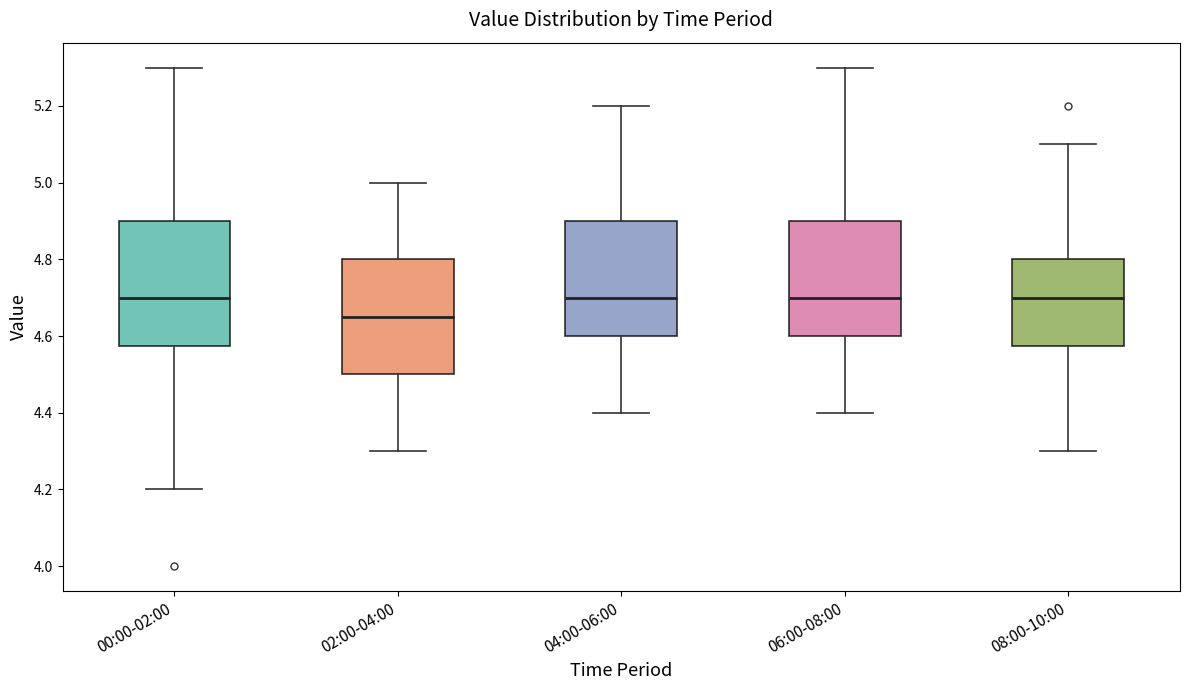

Comparing the boxes themselves (not the whiskers), which one is the tallest?

00:00-02:00